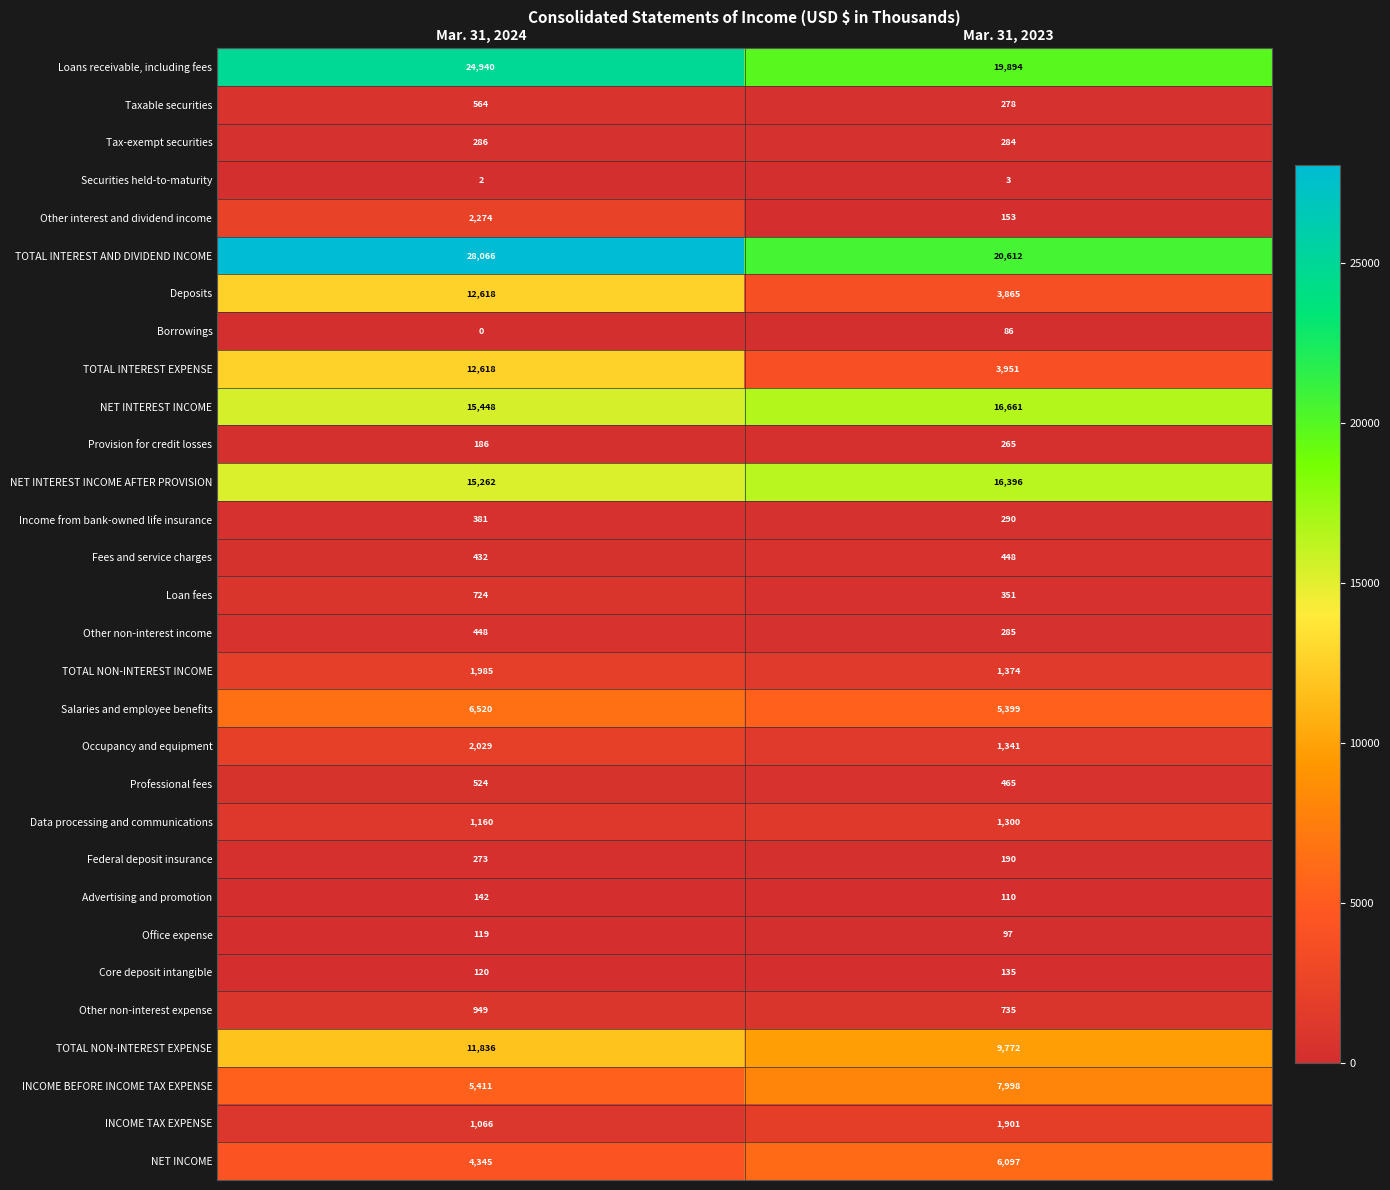

Which category has the highest value in the Office expense series?

Mar. 31, 2024